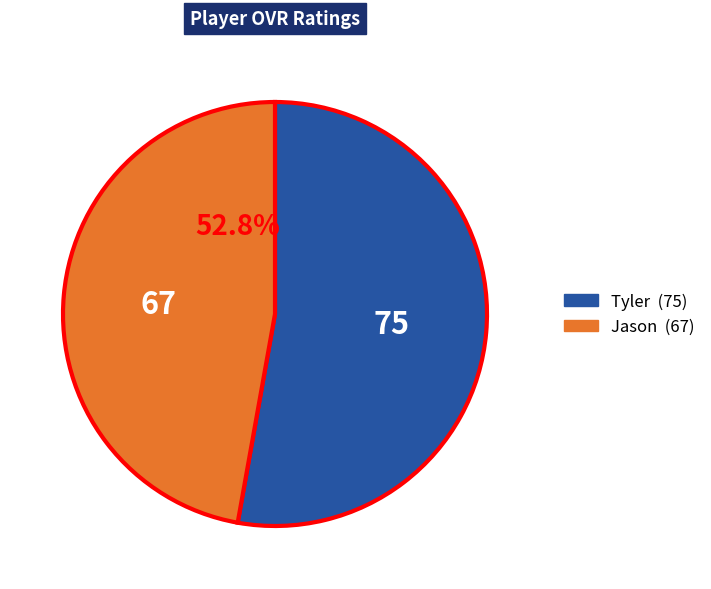

True or false: Tyler accounts for 53% of the total.

True